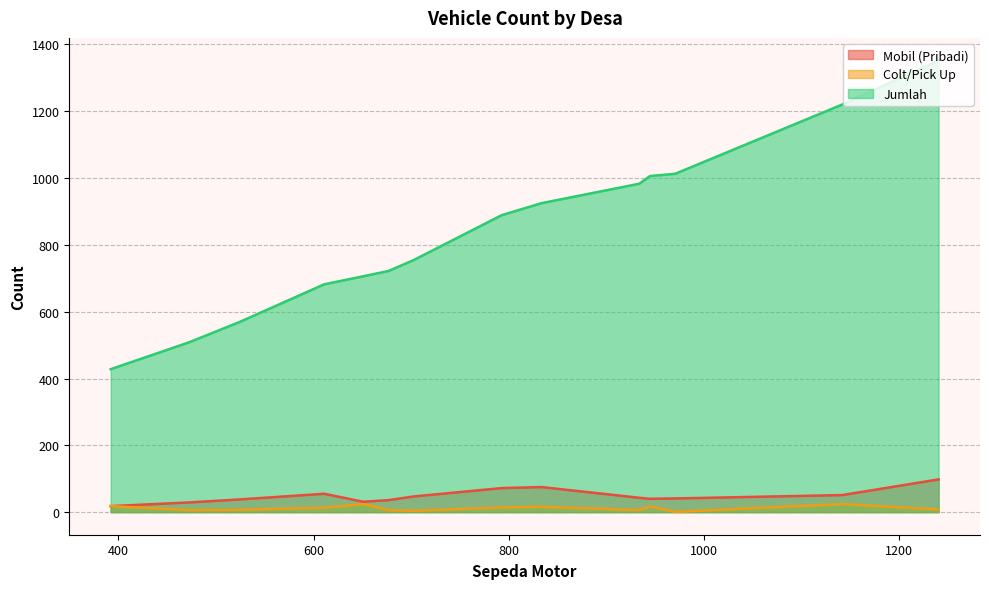

The Mobil (Pribadi) series shows 77 at Sastrodirjan. True or false?

False